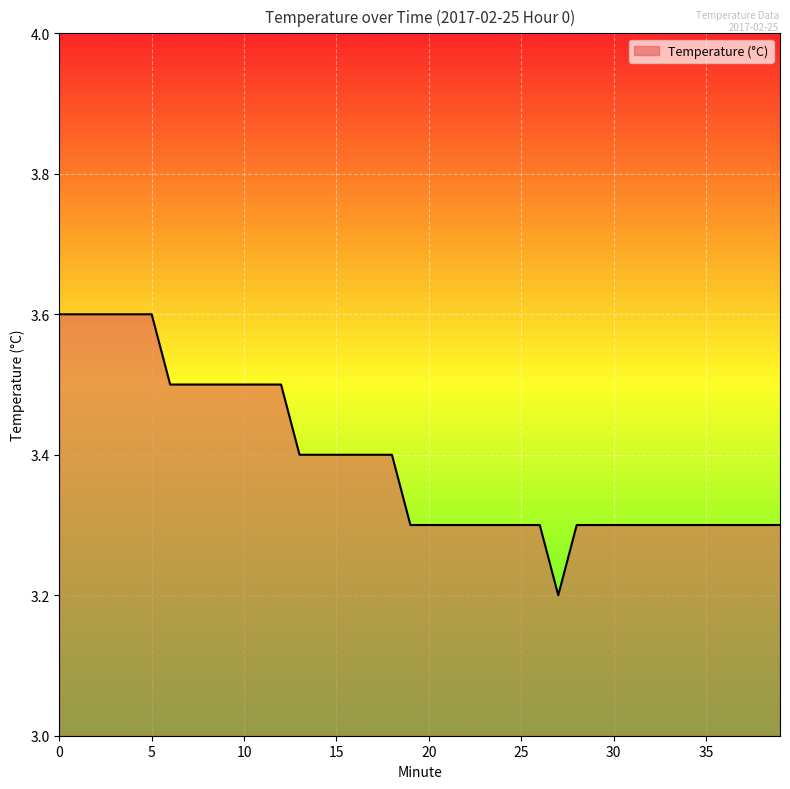

What is the difference between the maximum and minimum values?

0.4